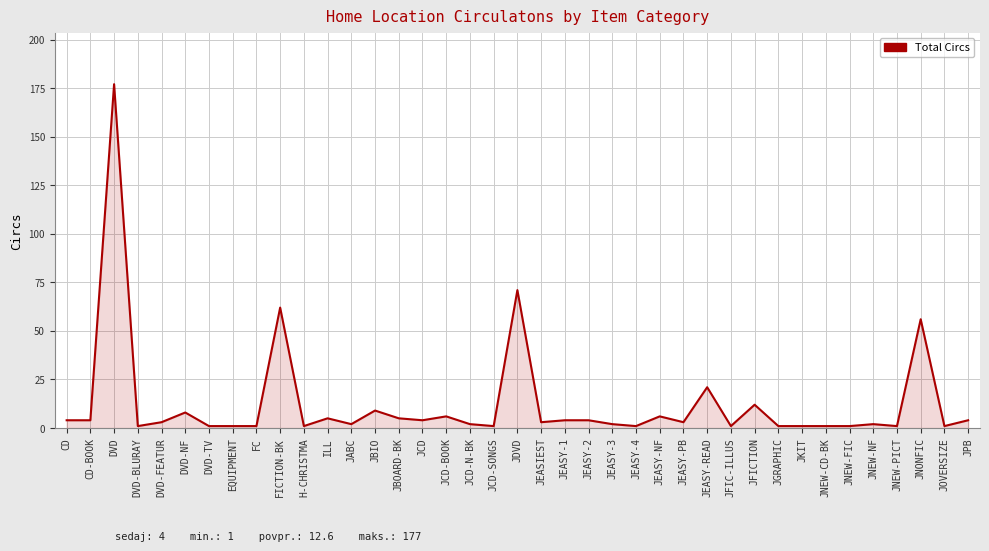

How many categories are shown in the chart?

39